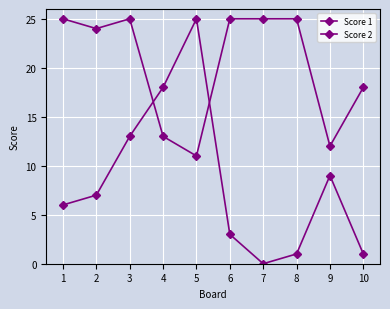

Does the chart have visible grid lines?

Yes